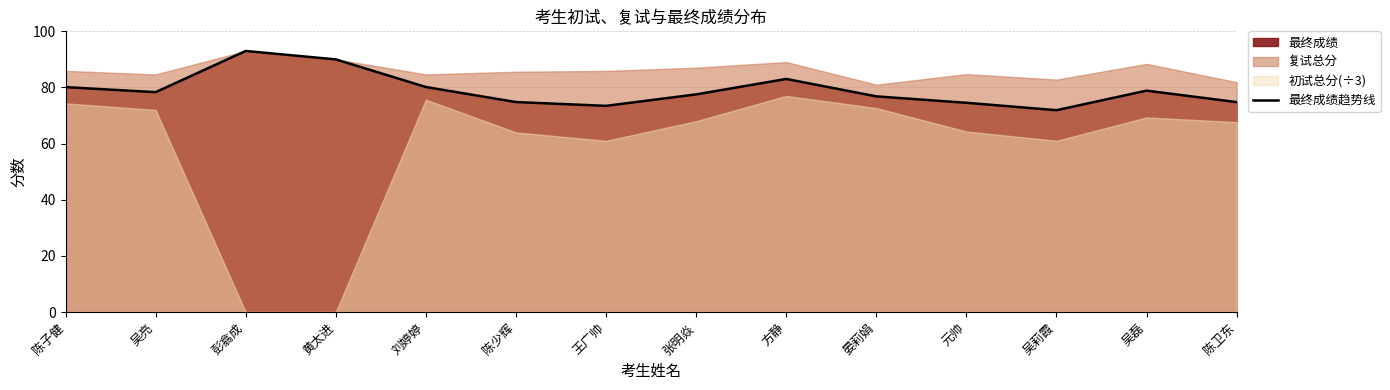

Does the chart display data point markers on the line(s)?

No